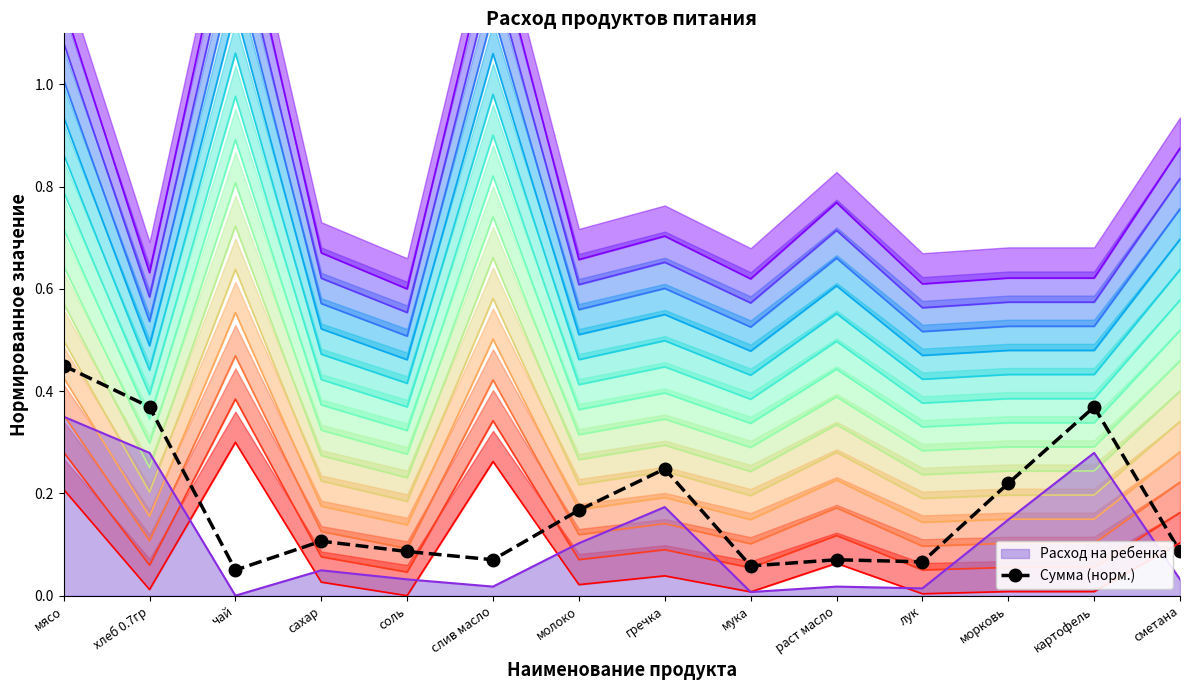

Count the values in the range 0 to 1.

14